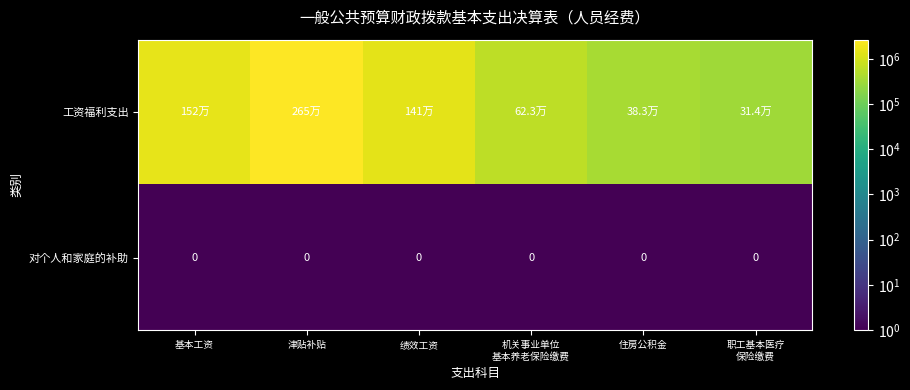

What is the spread (max minus min) of values at 住房公积金?

383457.9